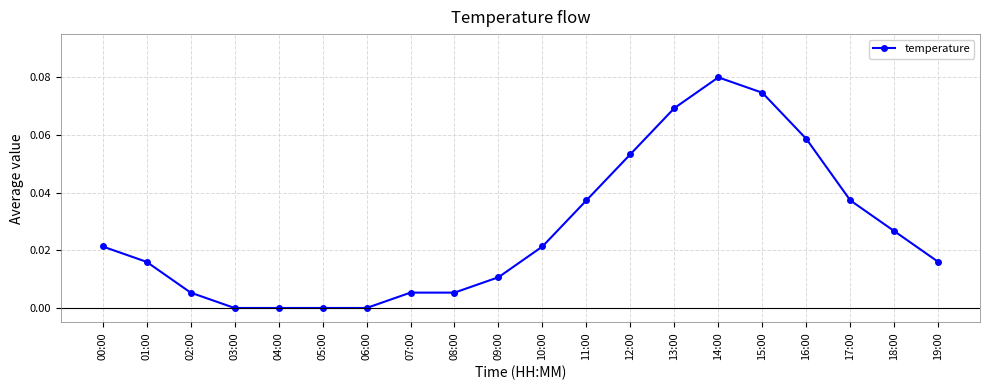

What is the sum of all values?

0.5